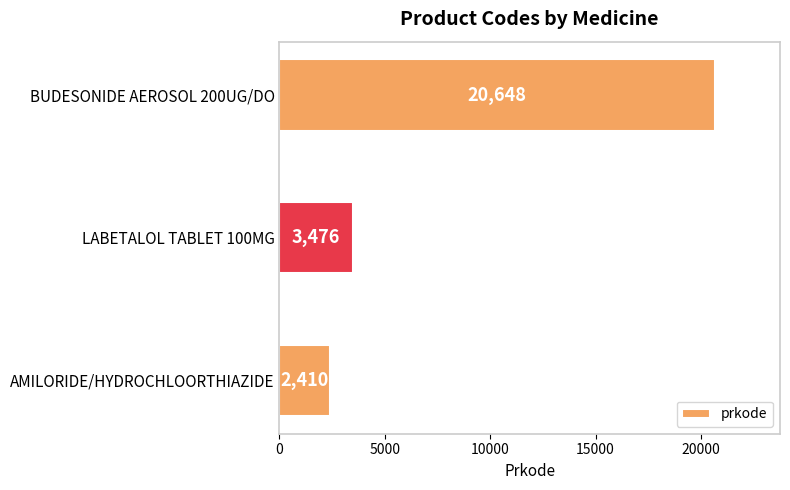

What is the difference between the maximum and second lowest values?

17172